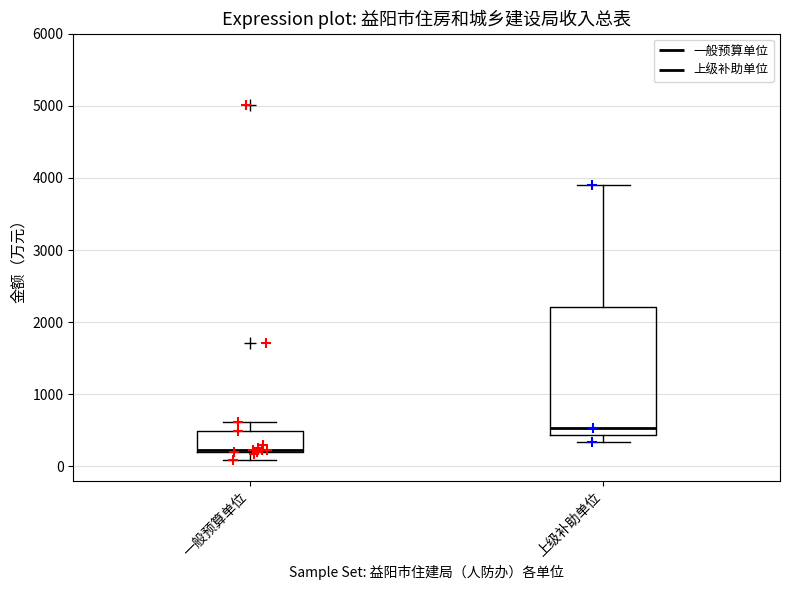

Comparing the boxes themselves (not the whiskers), which one is the tallest?

上级补助单位